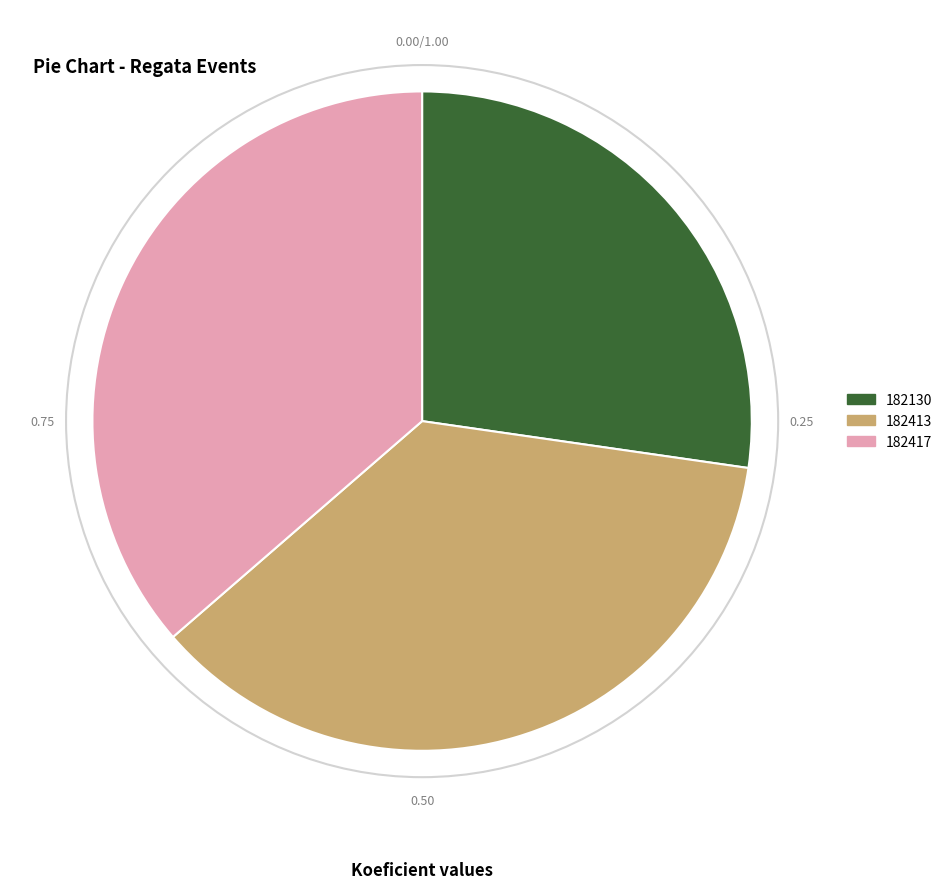

Is the sum of 182417 and 182130 greater than half?

Yes